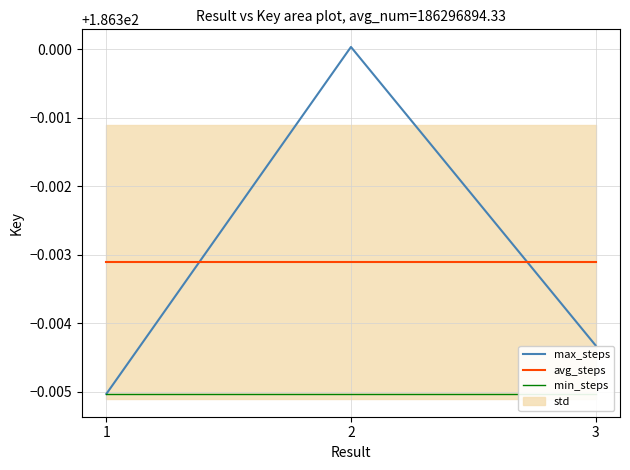

Which series has the largest total across all categories?

max_steps